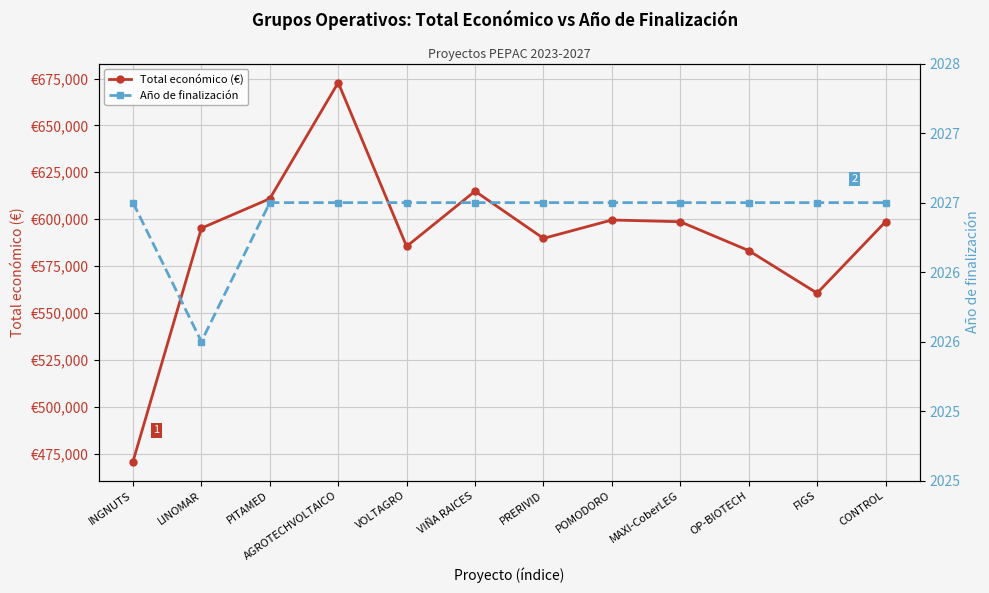

Is this an area chart (filled region under the line)?

No